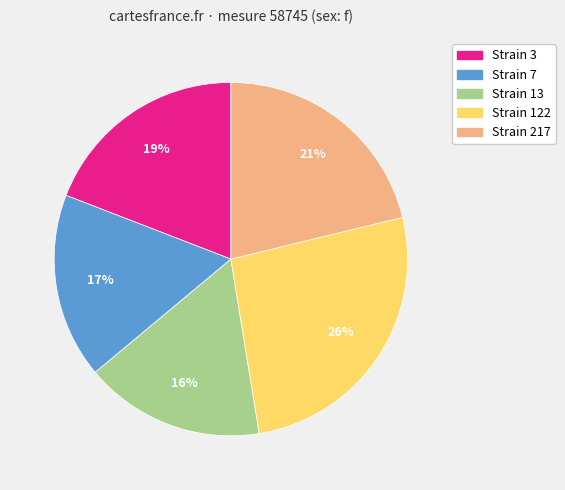

Count the number of slices in the pie.

5